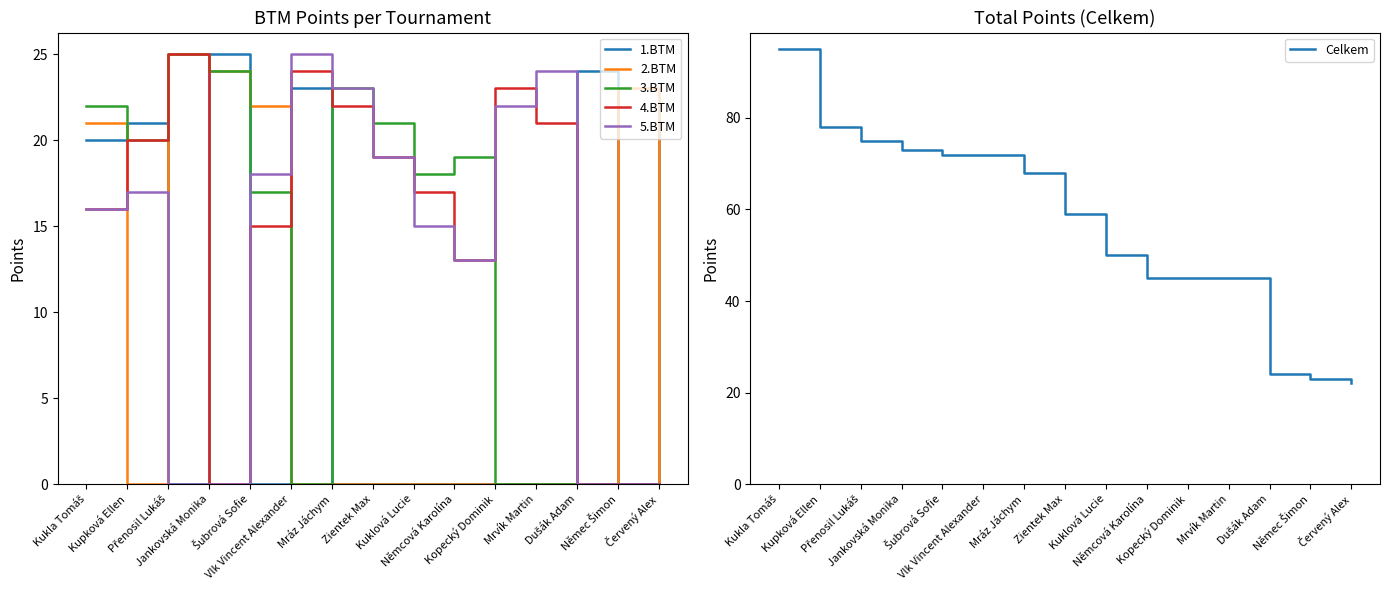

Which series has the largest total across all categories?

Celkem